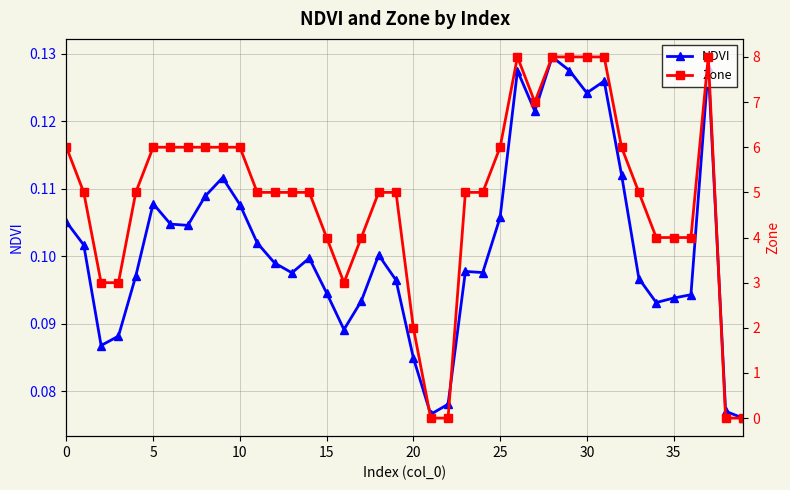

True or false: NDVI has more than 1 points higher than both neighbors.

True